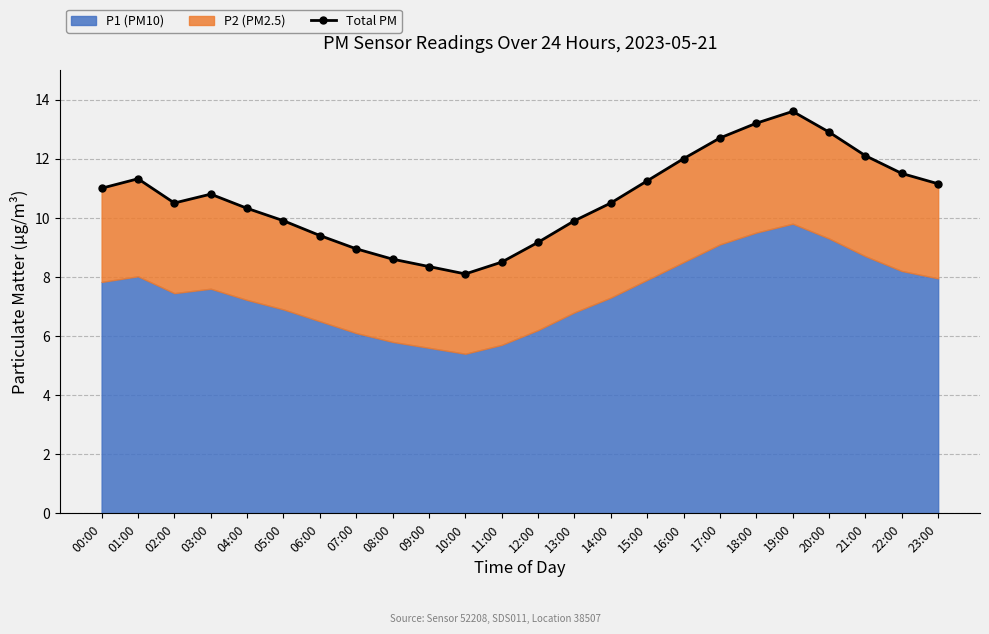

How many categories are shown in the chart?

24